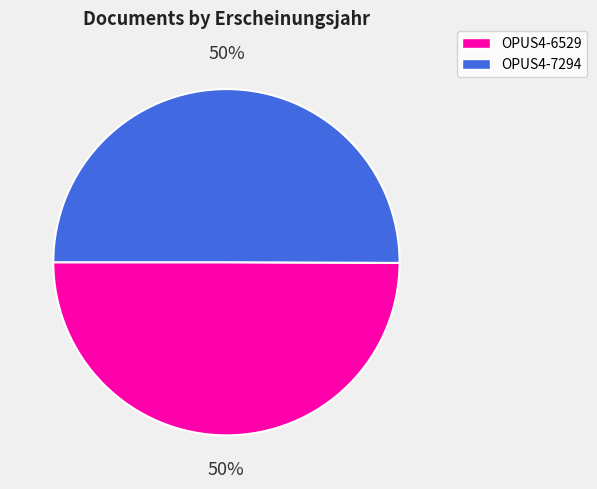

Count the number of slices in the pie.

2